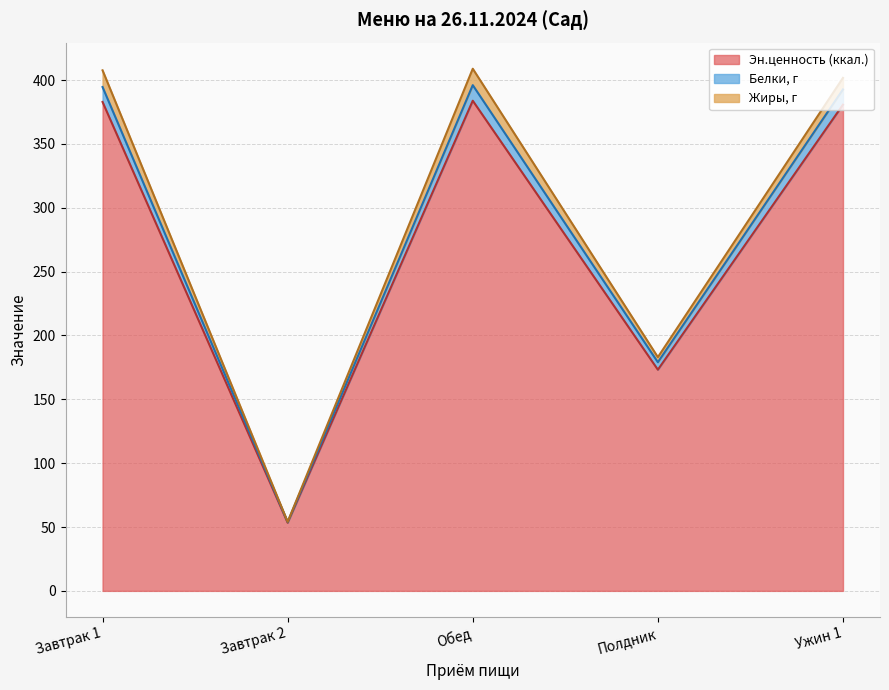

What is the maximum value for Эн.ценность (ккал.)?

383.8